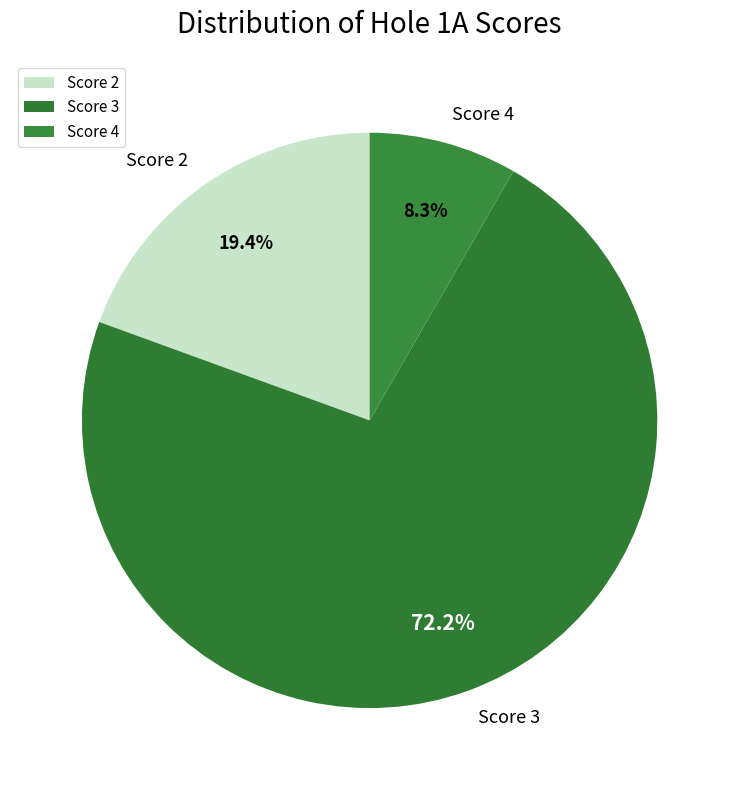

To the nearest percent, what portion does Score 3 represent?

72%